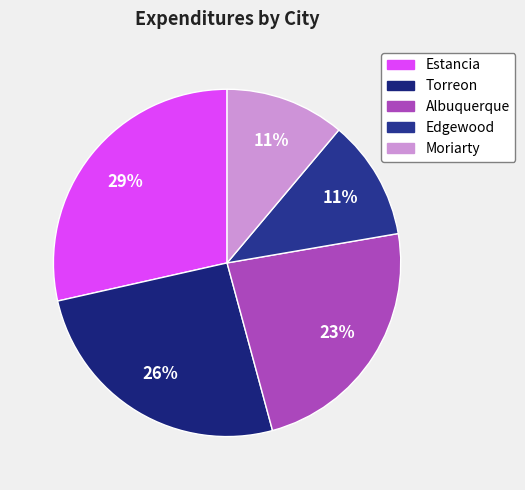

How many slices are in this pie chart?

5